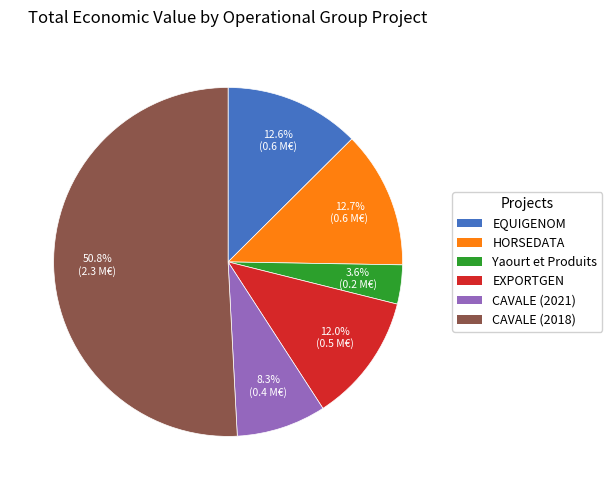

What is the majority slice?

CAVALE (2018)